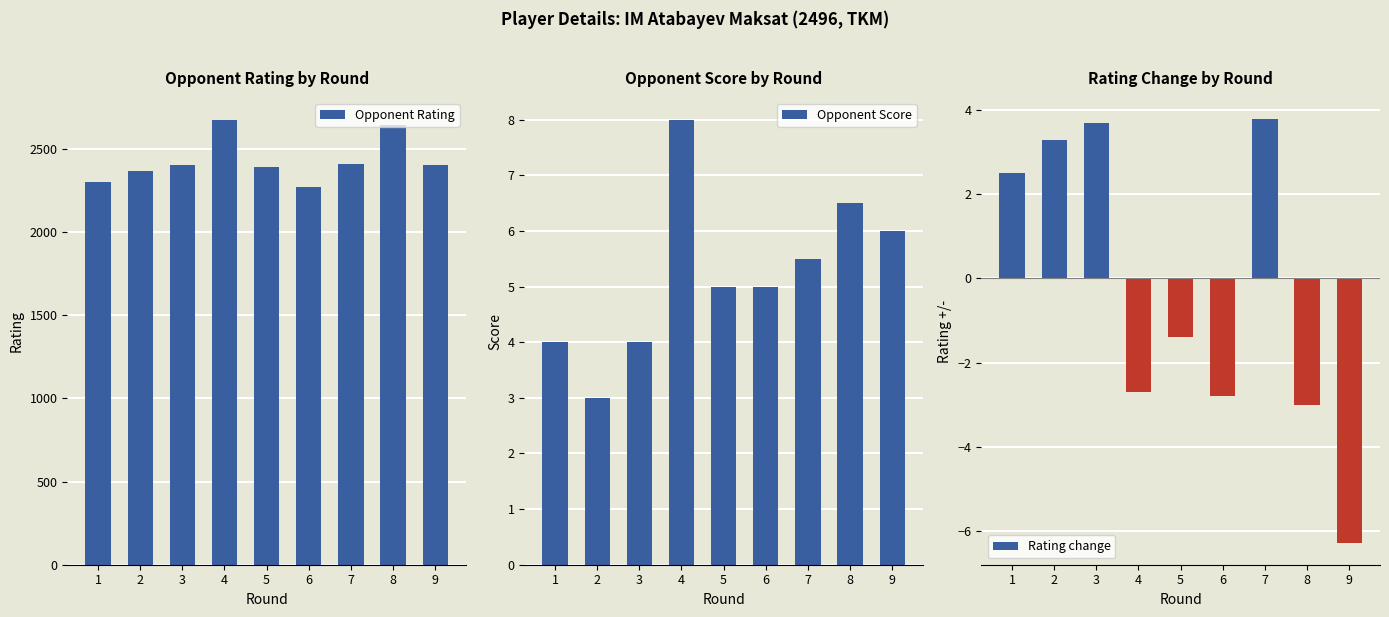

The value of Opponent Rating at 4 is 2675.0. True or false?

True